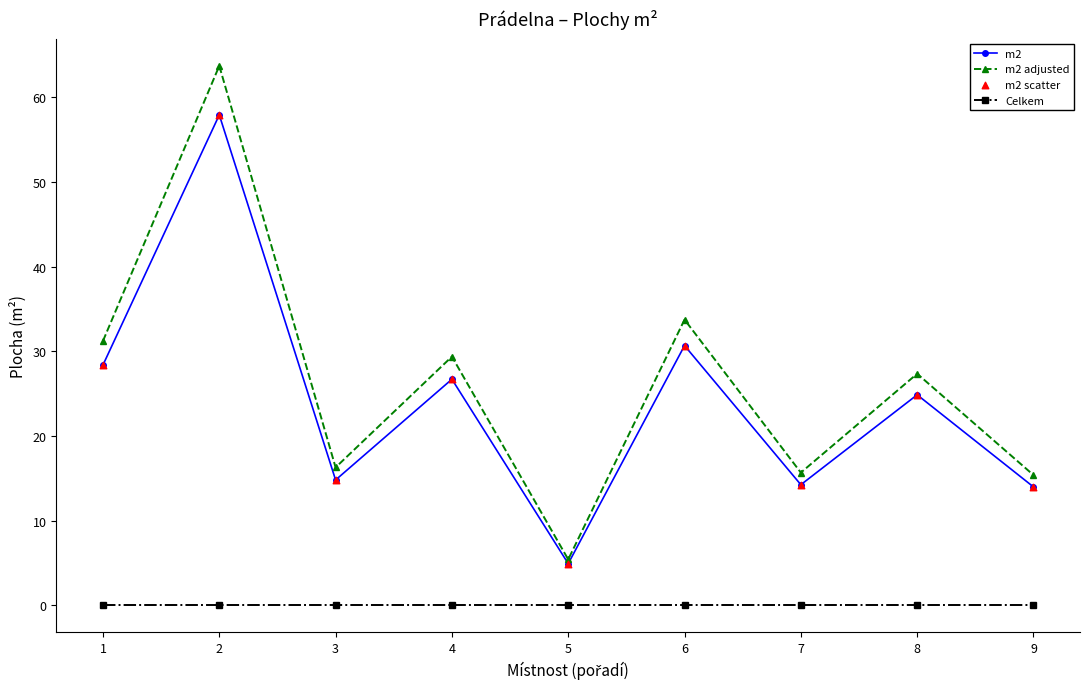

What is the total value across all series at 2?

121.7